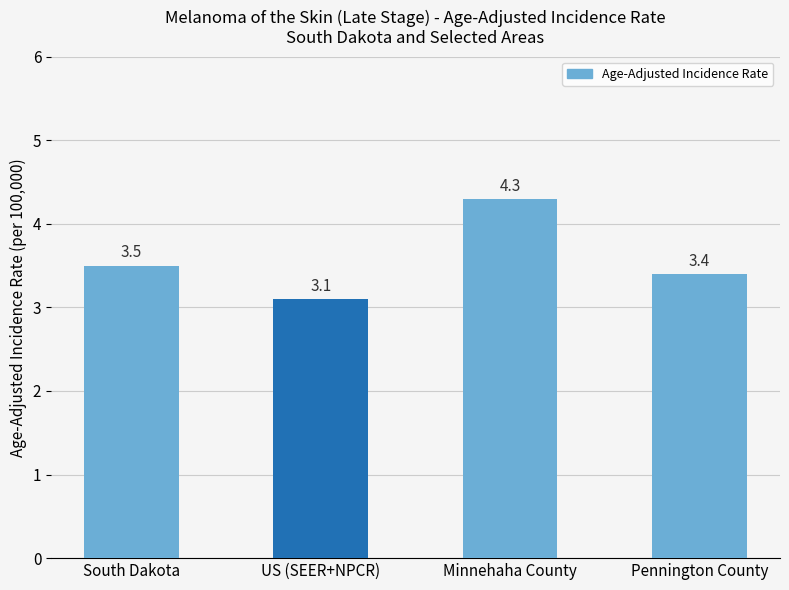

What is the label of the 4th bar from the left?

Pennington County